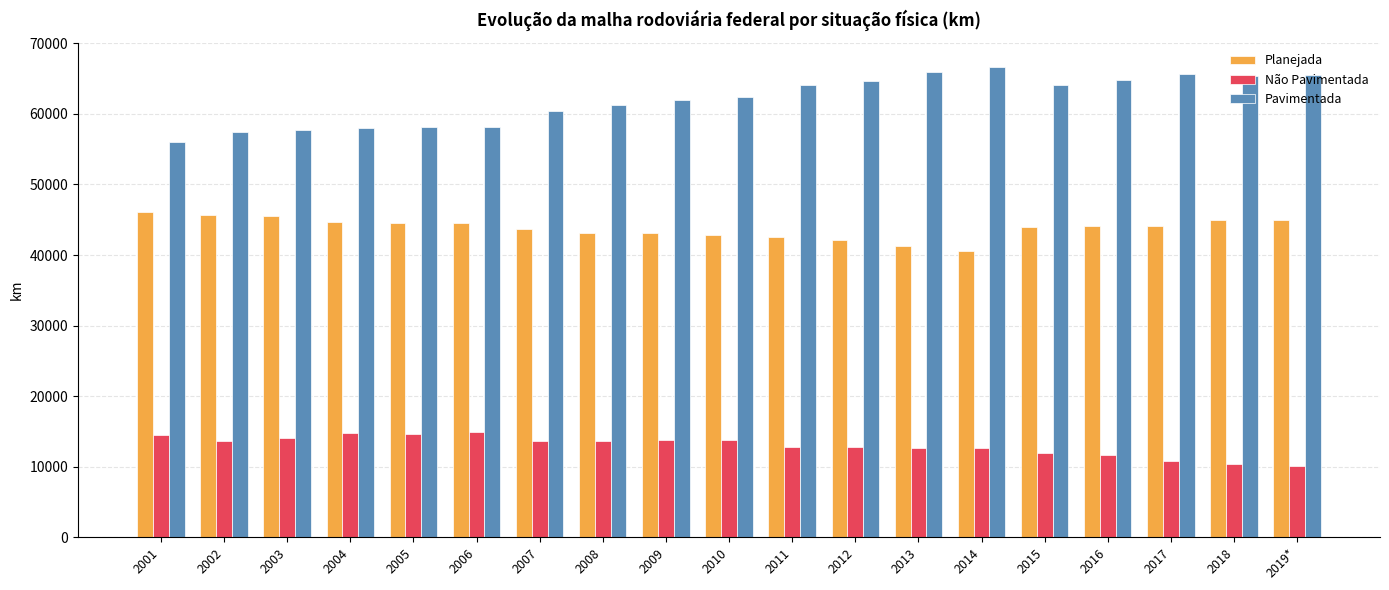

How many bars are there in each group?

3